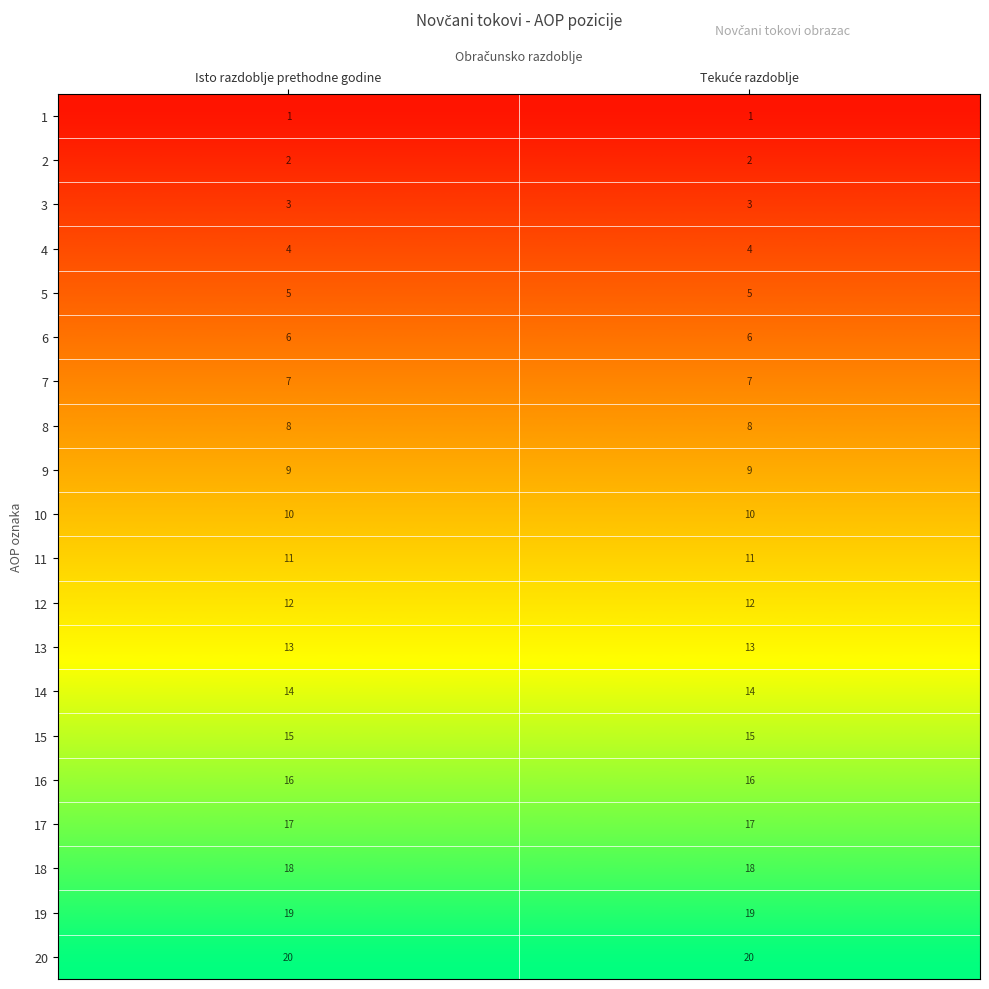

List the series in order of their peak value, highest first.

20, 19, 18, 17, 16, 15, 14, 13, 12, 11, 10, 9, 8, 7, 6, 5, 4, 3, 2, 1